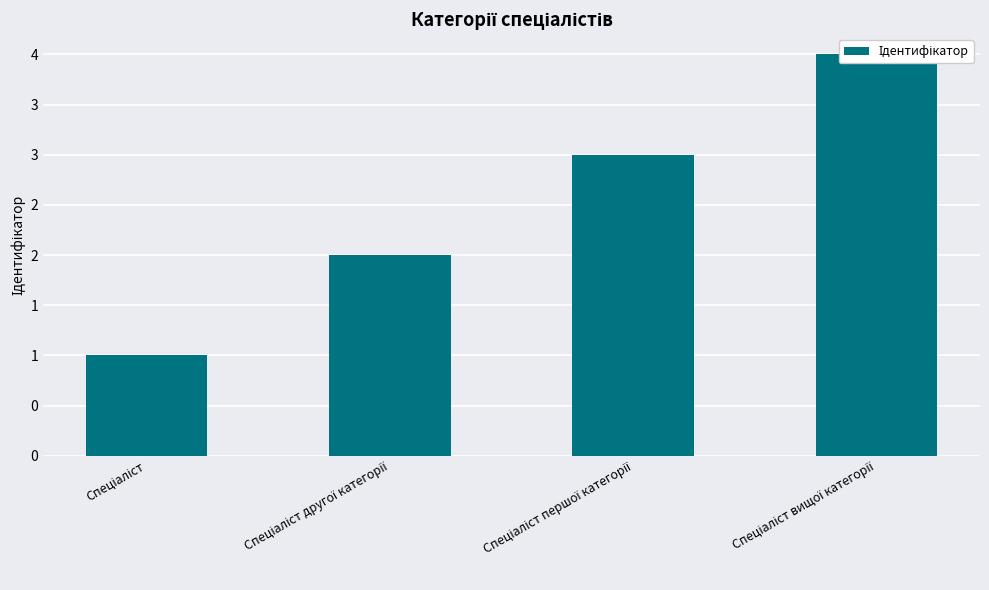

Which category has the lowest value across all series?

Спеціаліст